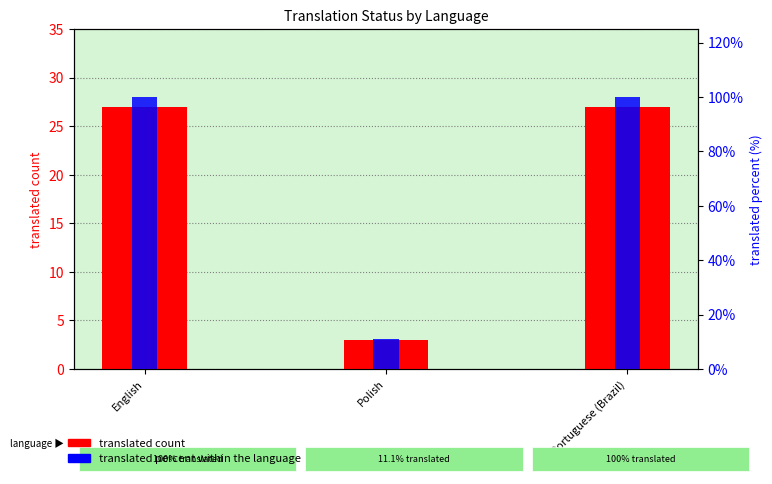

Which series has the largest total across all categories?

translated percent